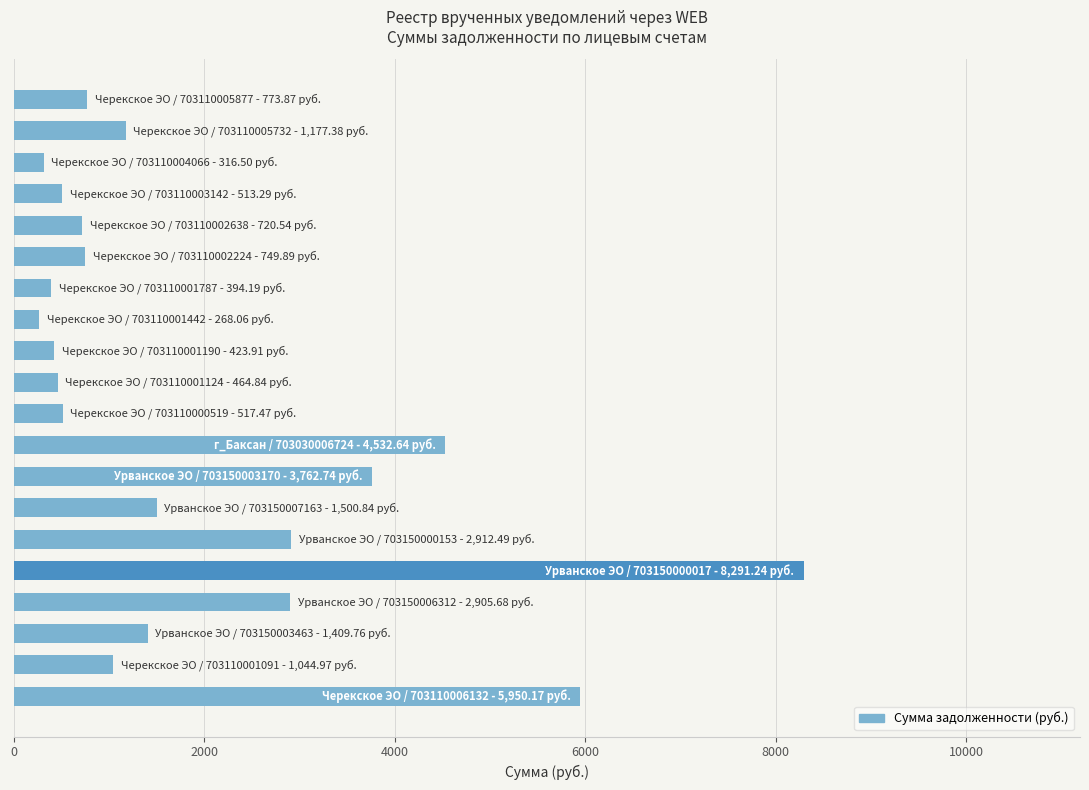

What is the average value?

1931.5